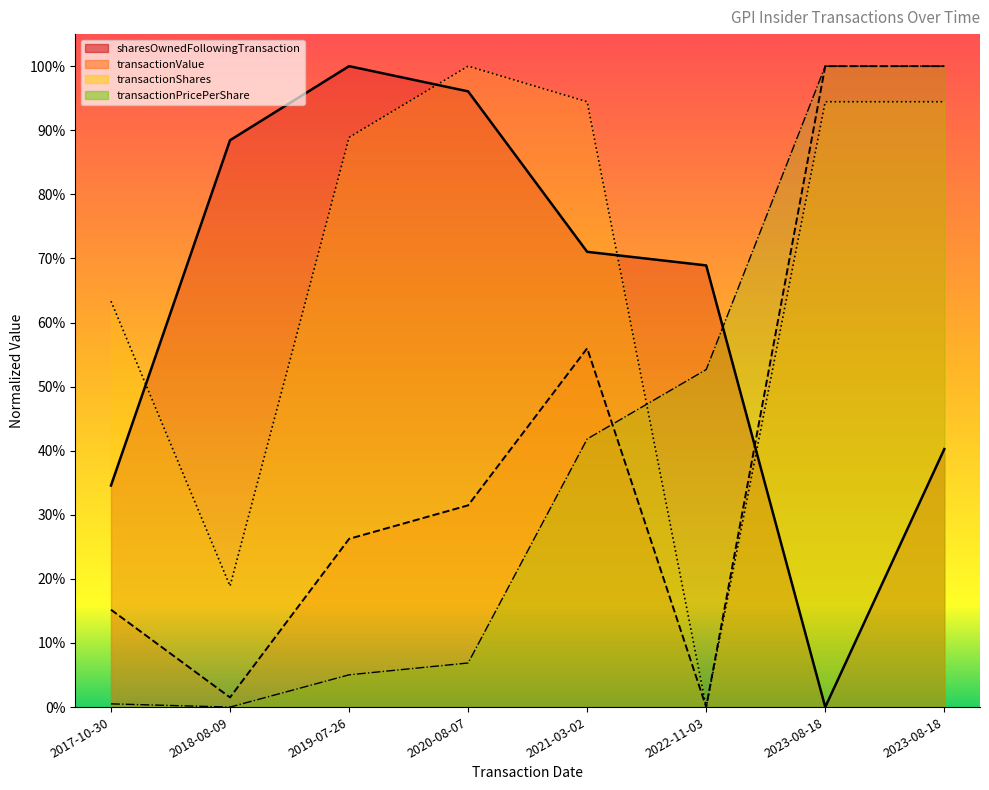

In sharesOwnedFollowingTransaction, how many points are higher than both neighbors (excluding endpoints)?

1